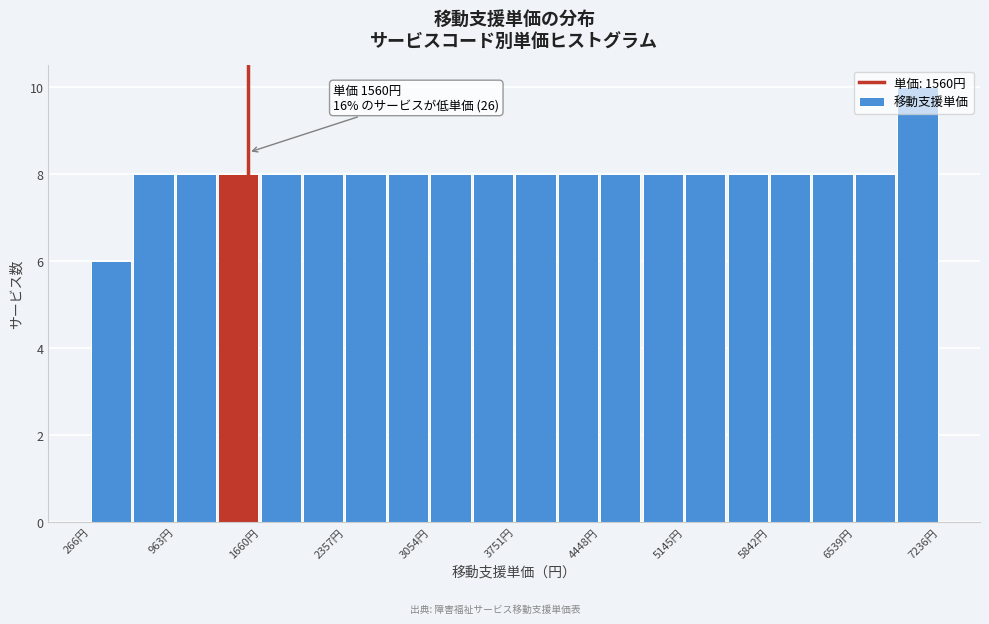

Read against the x-axis, roughly where is the centre of the tallest bar?

7100